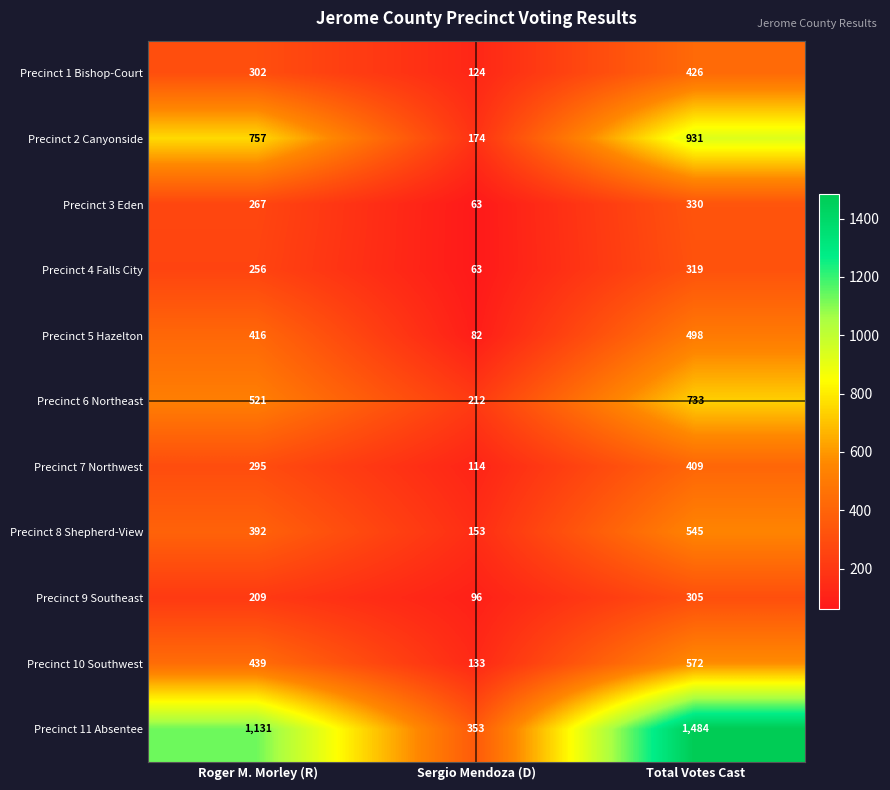

What is the difference between the Precinct 1 Bishop-Court values at Sergio Mendoza (D) and Roger M. Morley (R)?

178